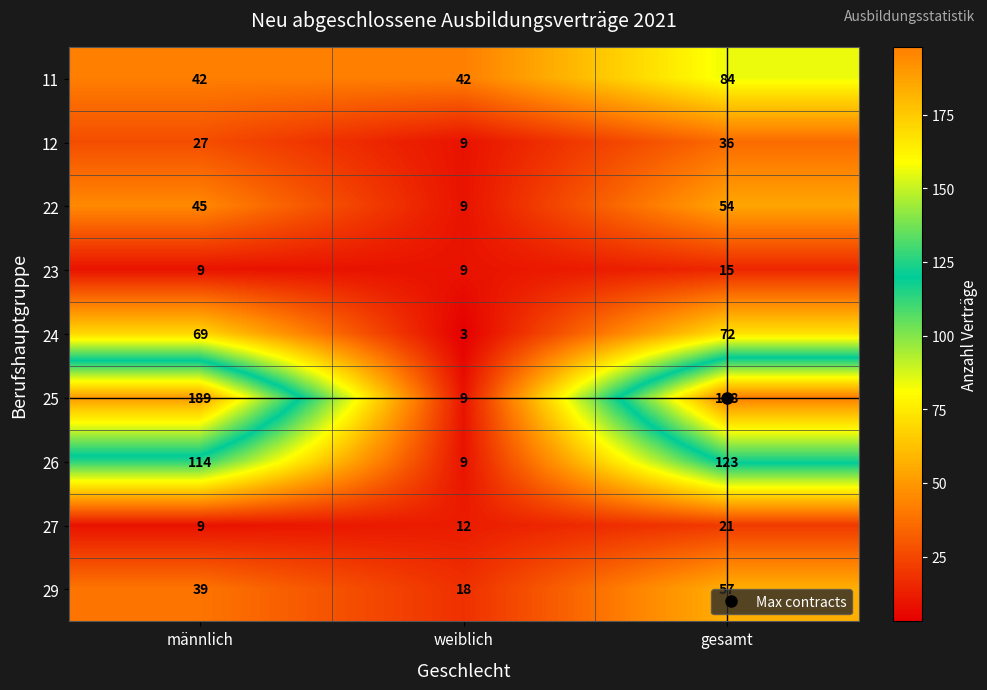

Where is 26 nearest to the value 66?

männlich